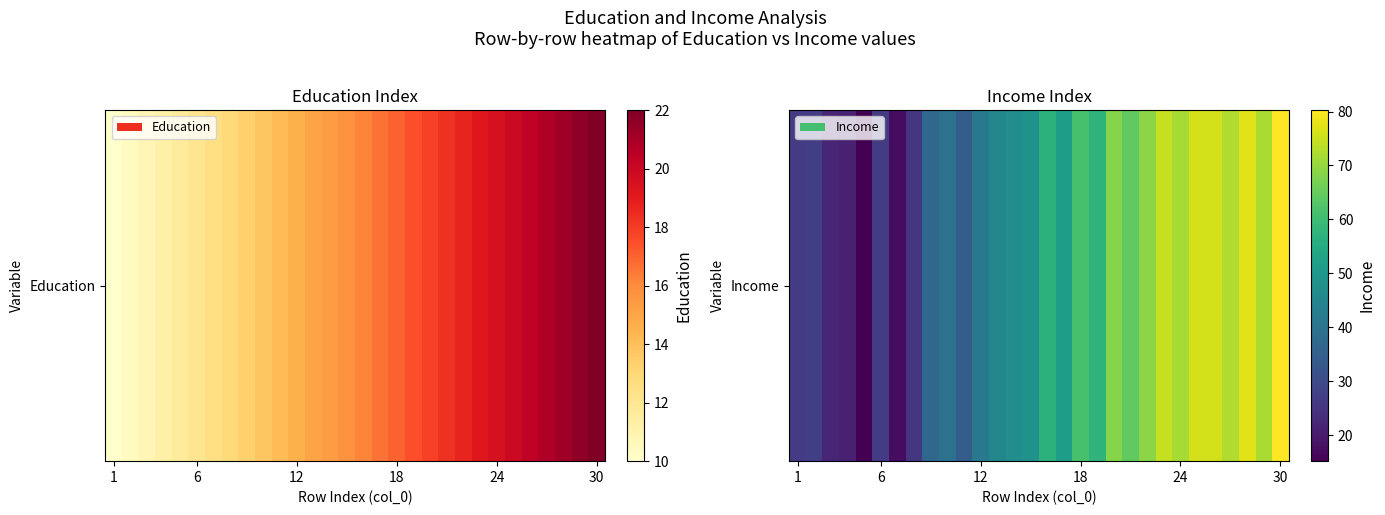

Read the value at 27.

77.4